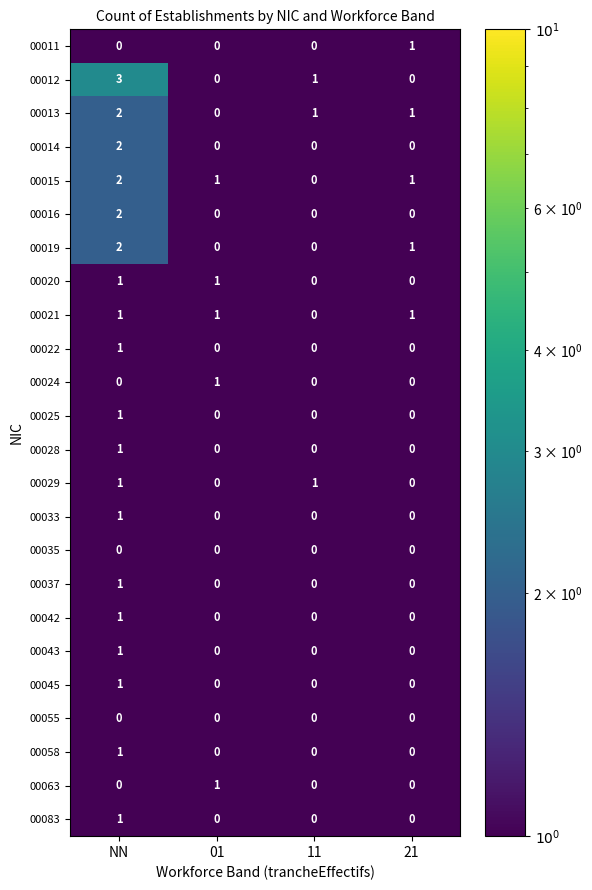

Which series has the largest range (max minus min)?

00012